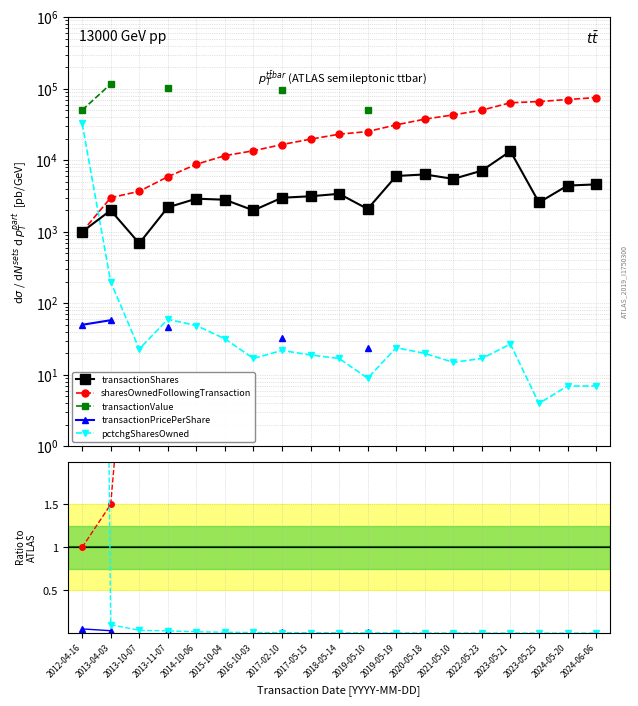

What is the greatest value displayed?

116440.0